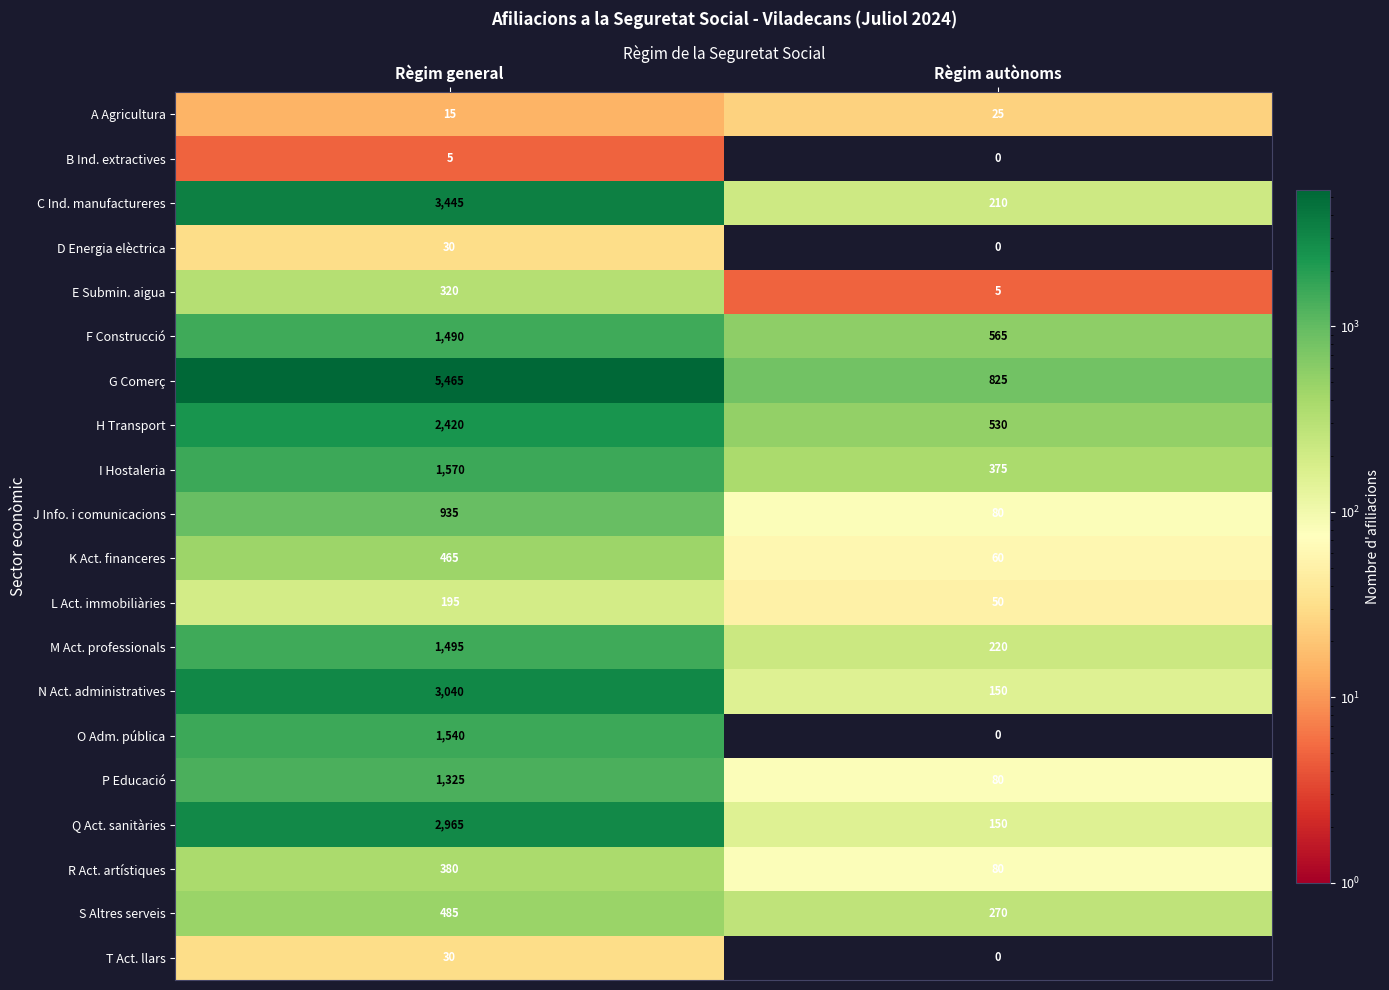

List the labels in order of S Altres serveis value, largest first.

Règim general, Règim autònoms